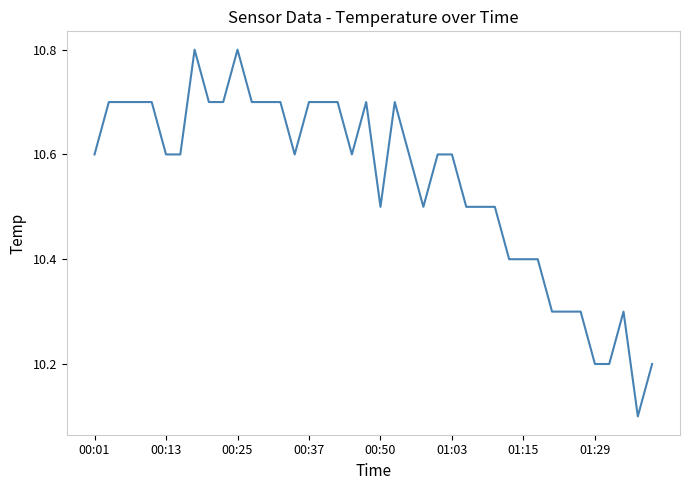

What is the smallest value displayed?

10.1